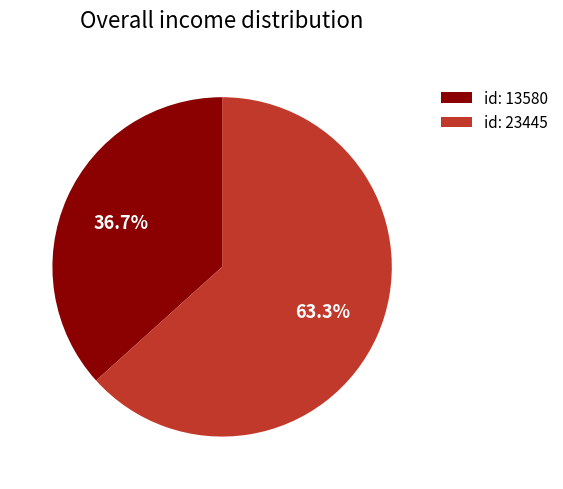

Is it true that id: 23445 is 63% of the pie?

True